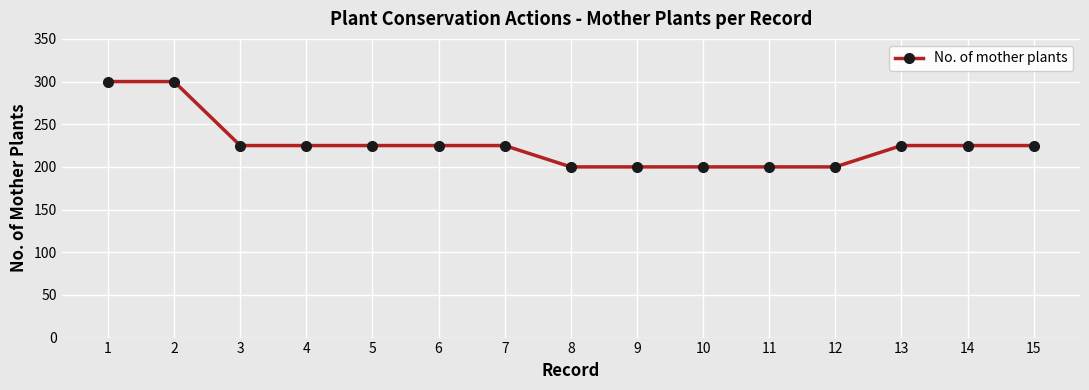

What is the change in value from 2 to 7?

-75